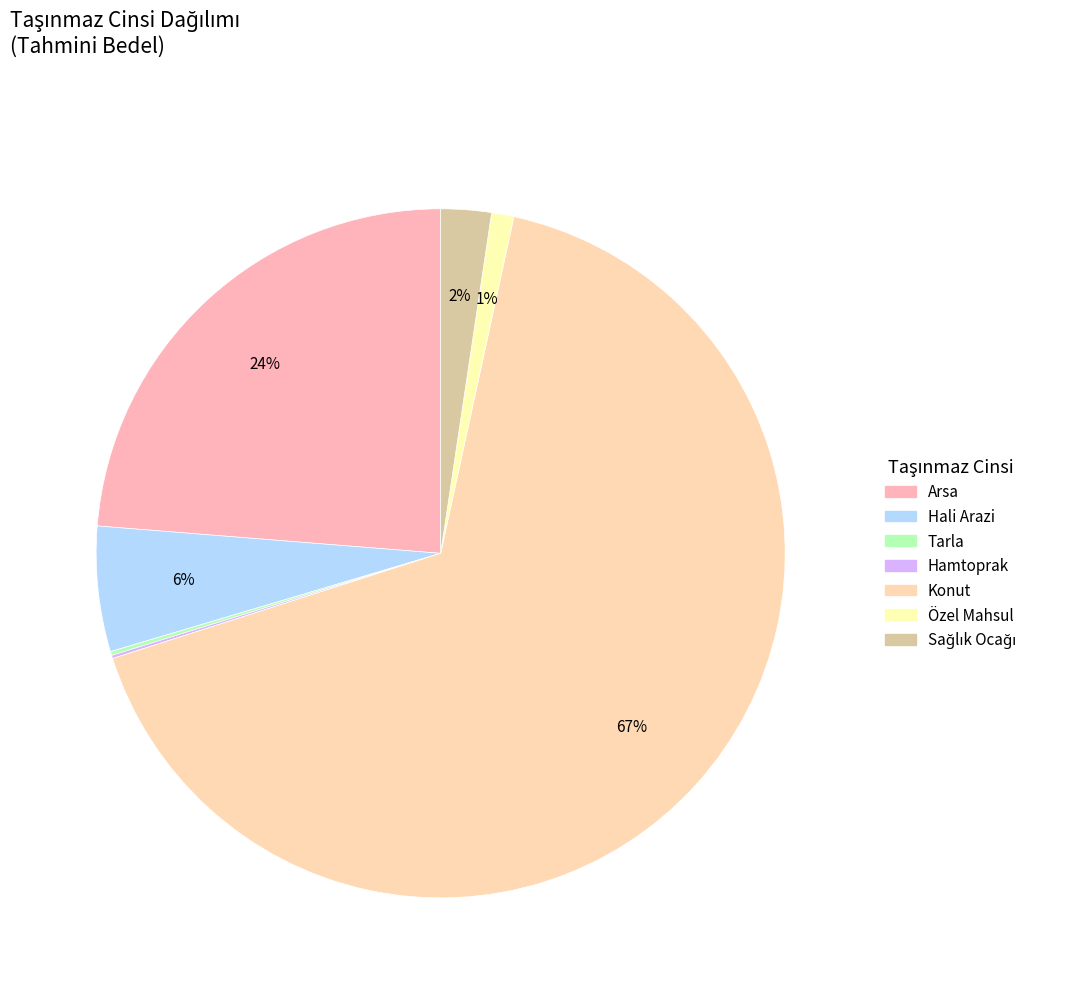

Which has a higher value, Tarla or Konut?

Konut